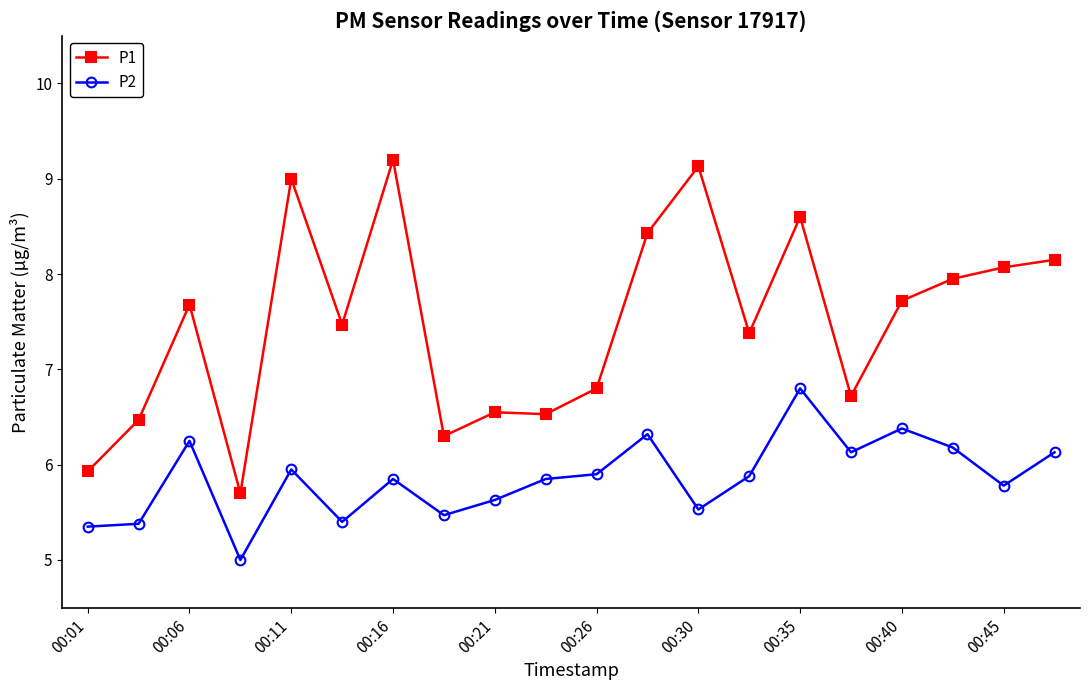

List the series in order of their peak value, lowest first.

P2, P1